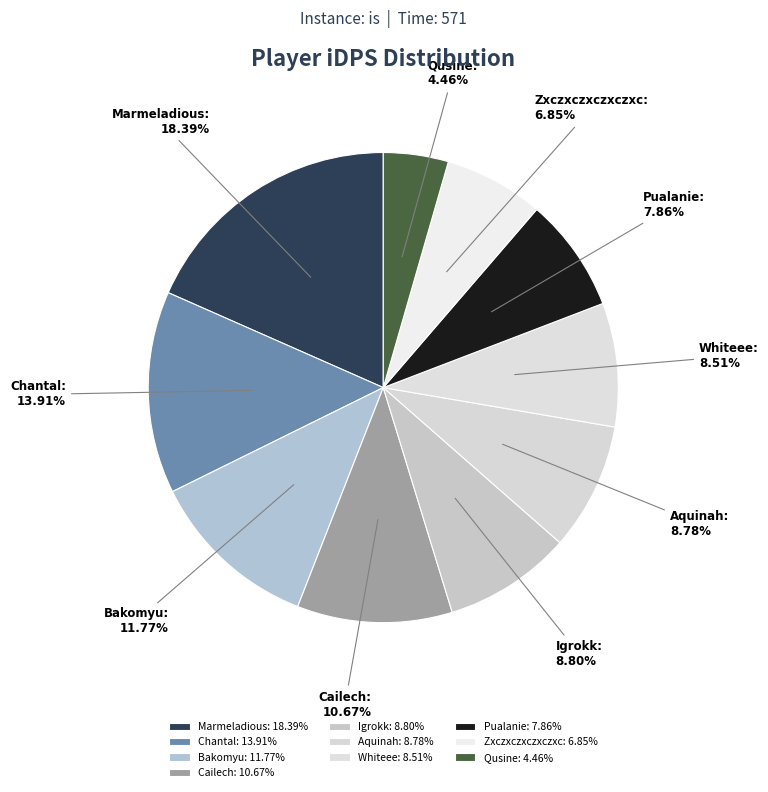

To the nearest percent, what is the combined percentage of Whiteee and Bakomyu?

20%